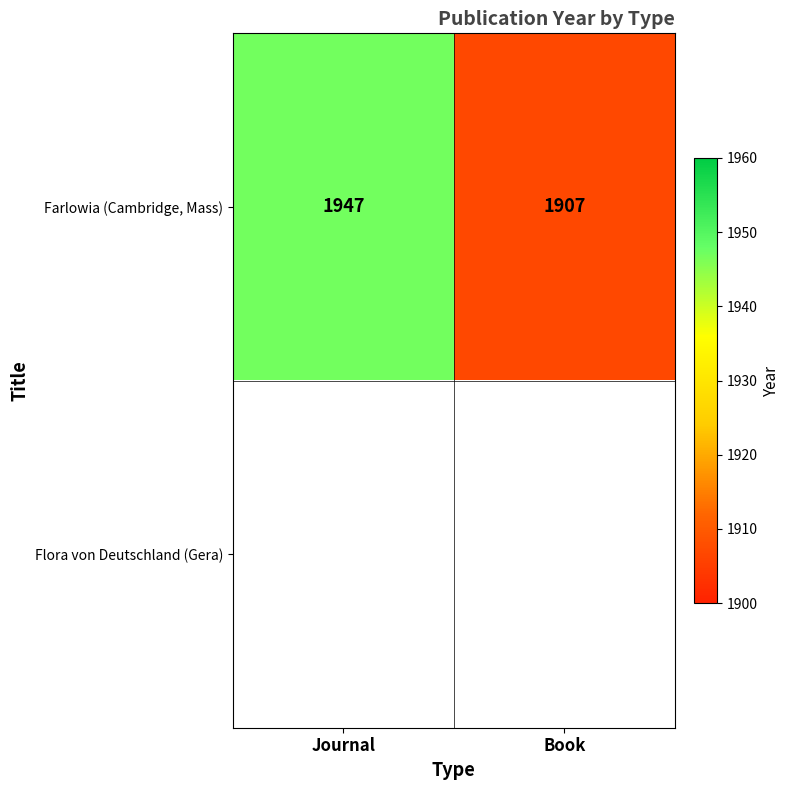

Between Book and Journal, which is larger?

Journal